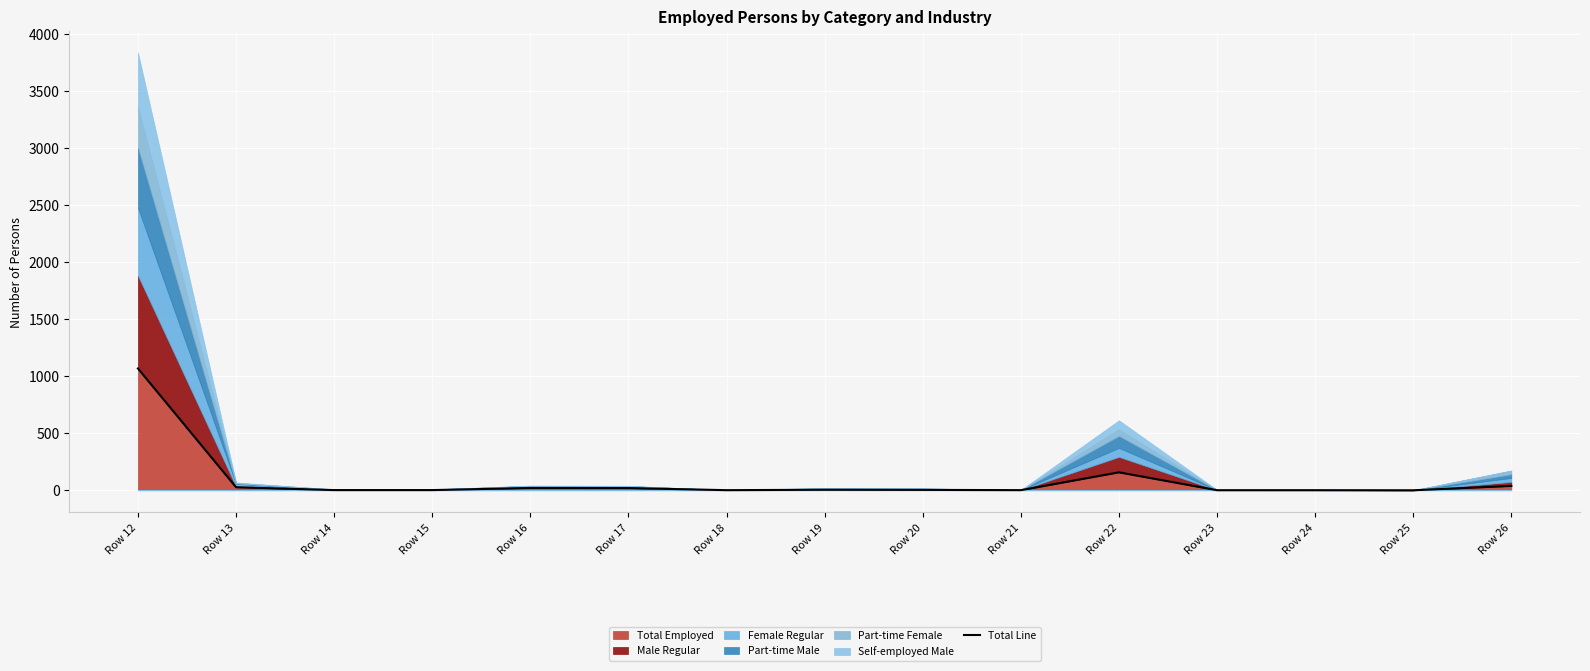

What is the difference between the maximum and minimum values?

1067.7